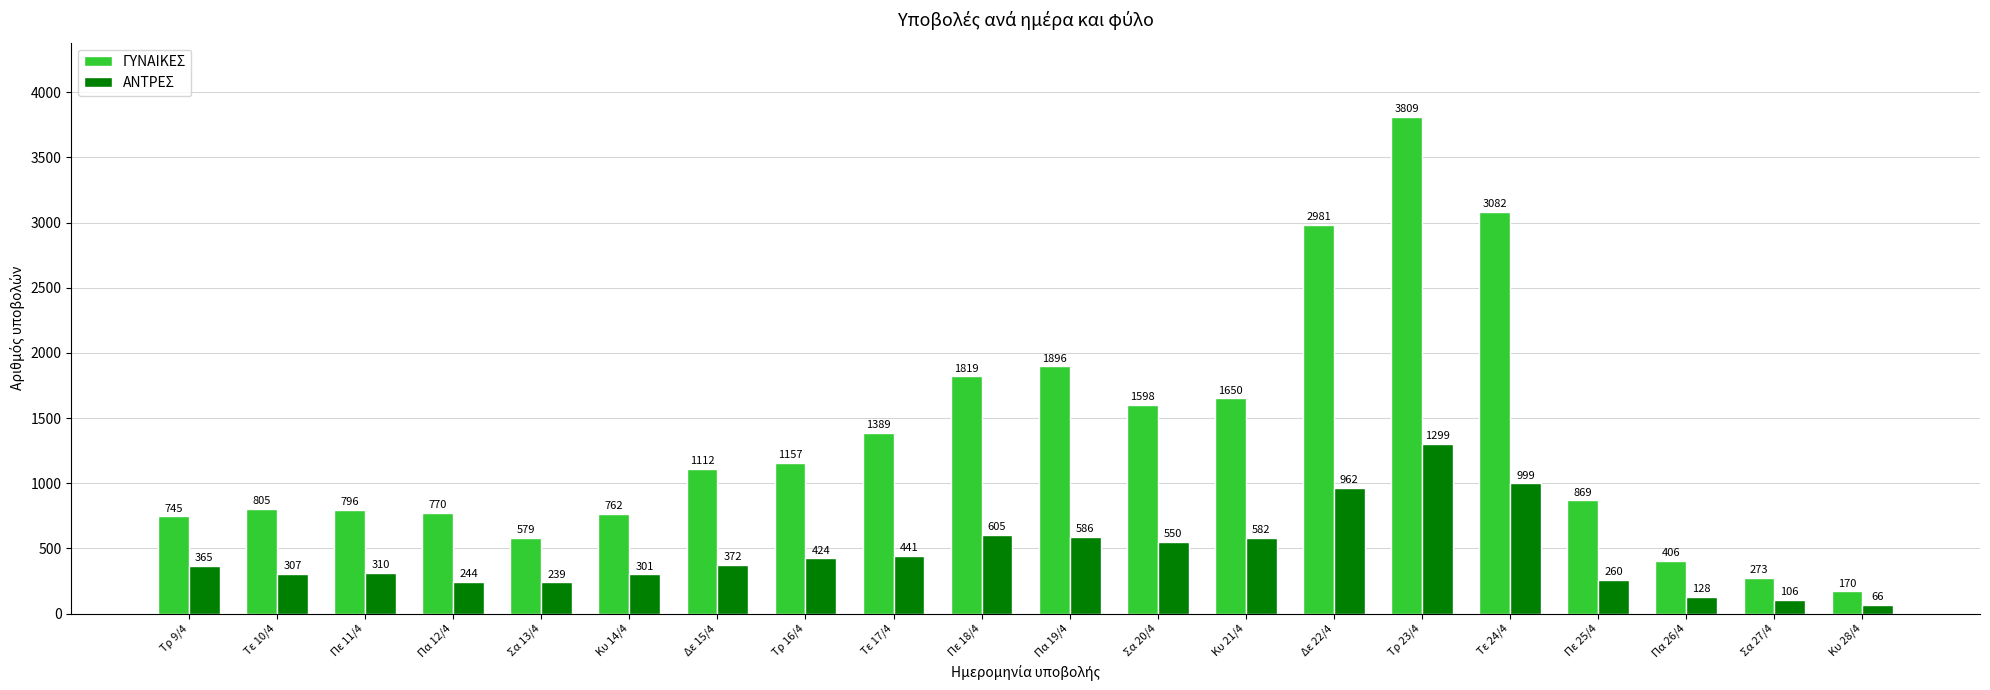

What is the spread (max minus min) of values at Τρ 23/4?

2510